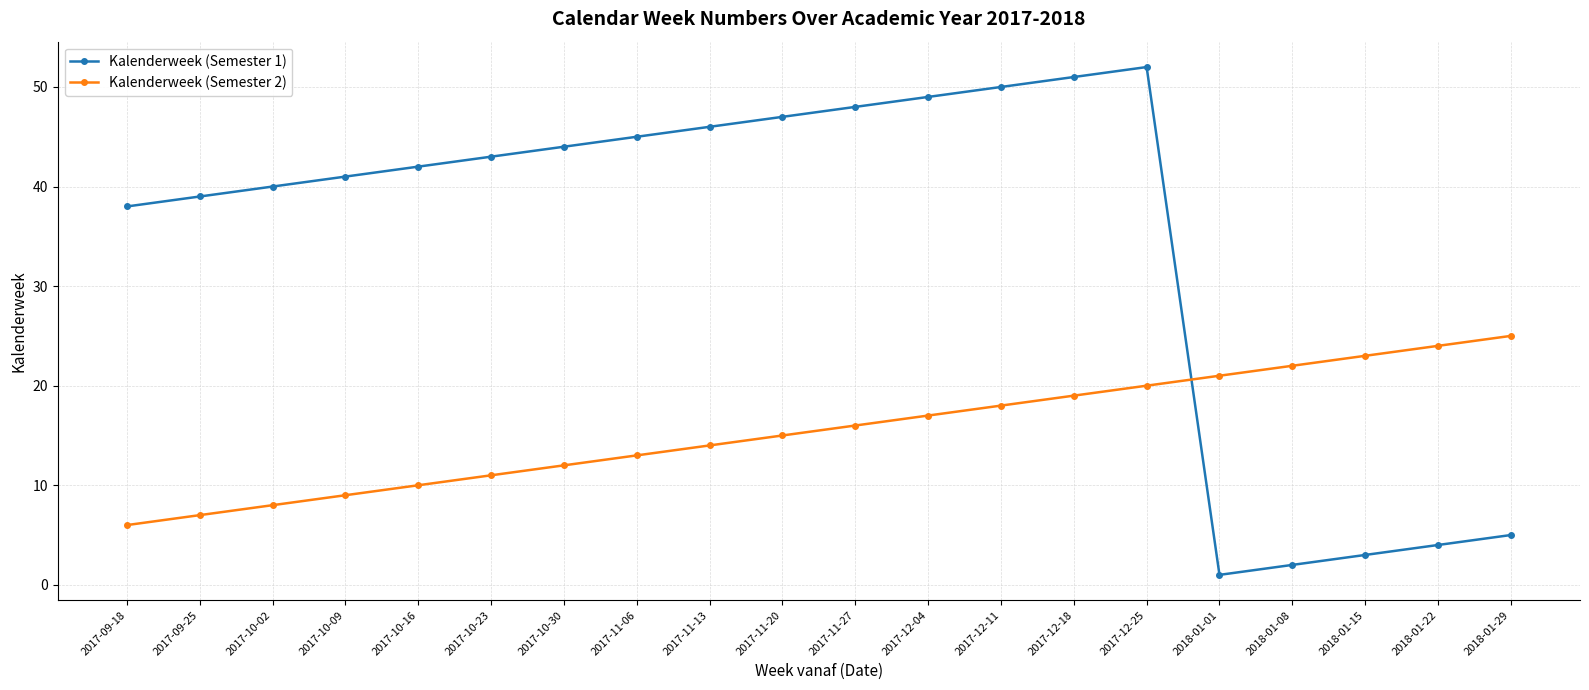

What is the label of the 7th point from the left?

2017-10-30